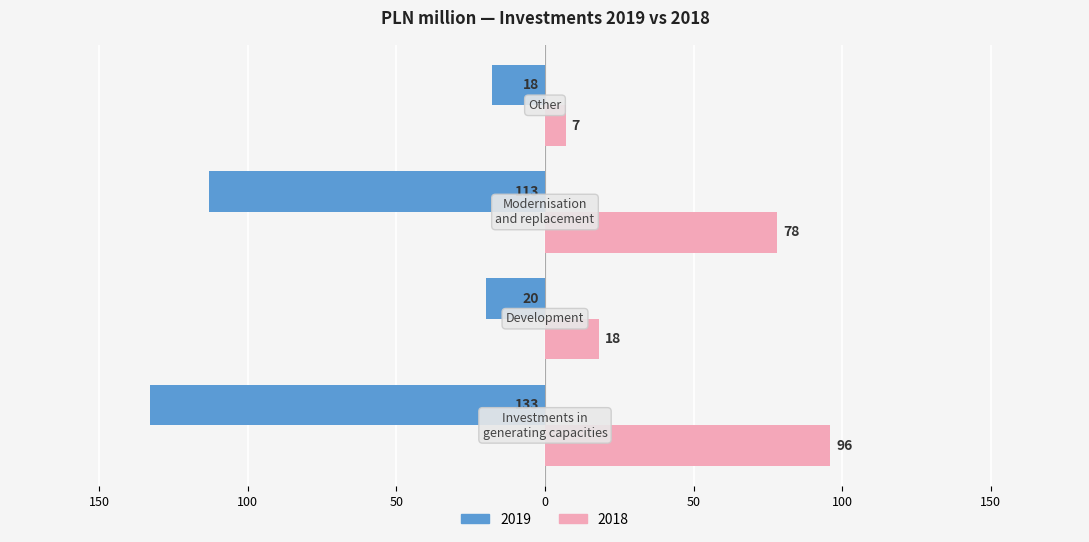

What are all the series names shown in the legend?

2019, 2018